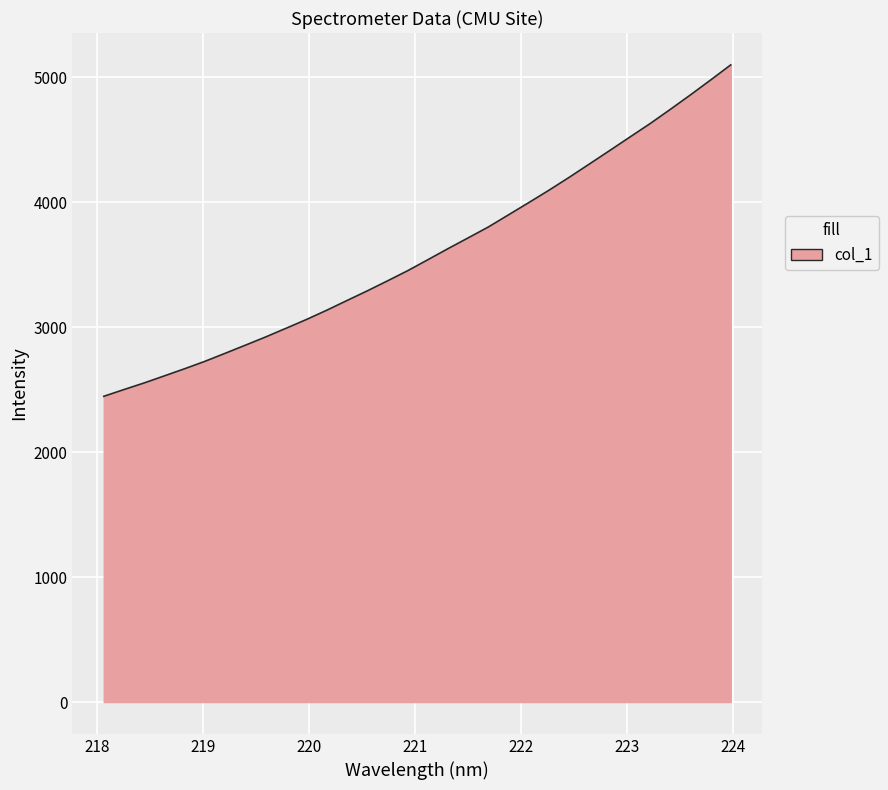

What is the maximum value shown in the chart?

5100.5